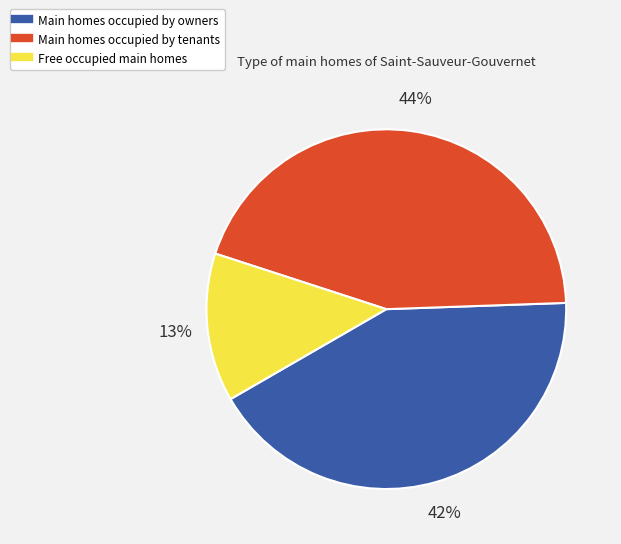

Count the number of slices in the pie.

3